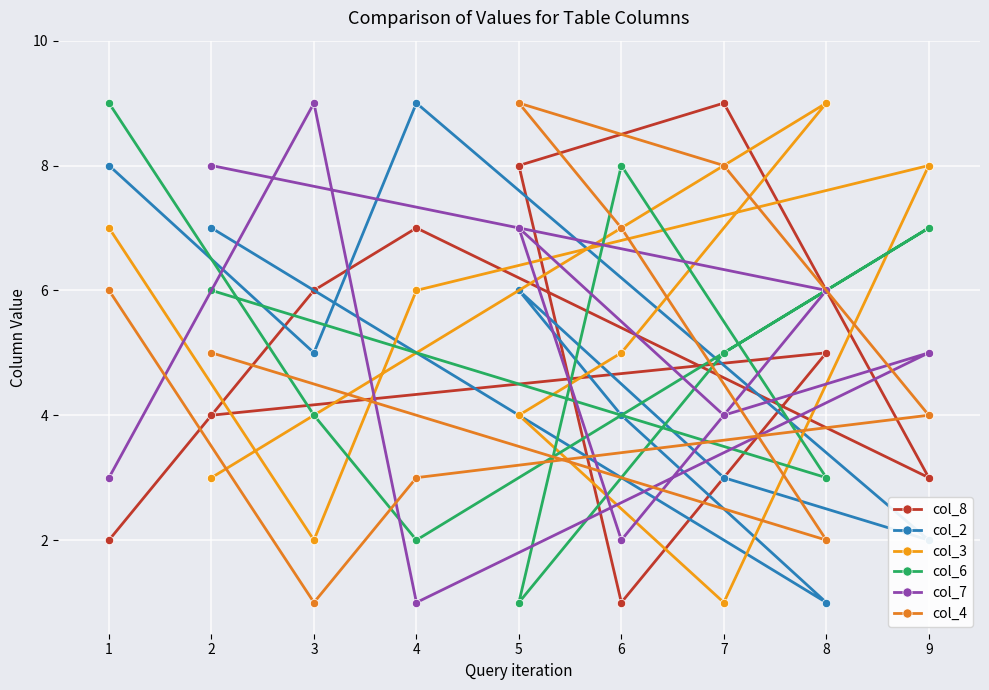

How many lines are shown in the chart?

6